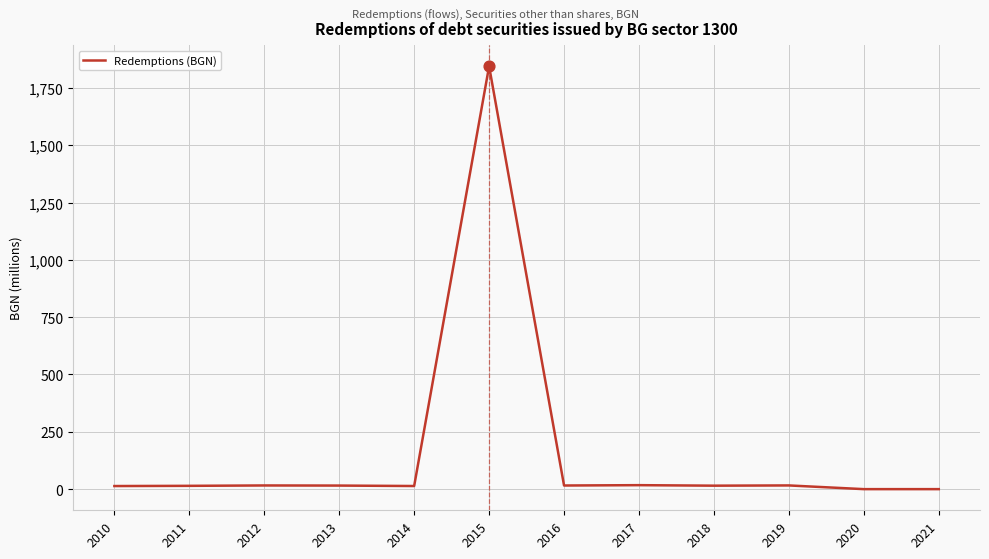

Approximately how many times larger is the value at 2014 compared to 2016?

0.9